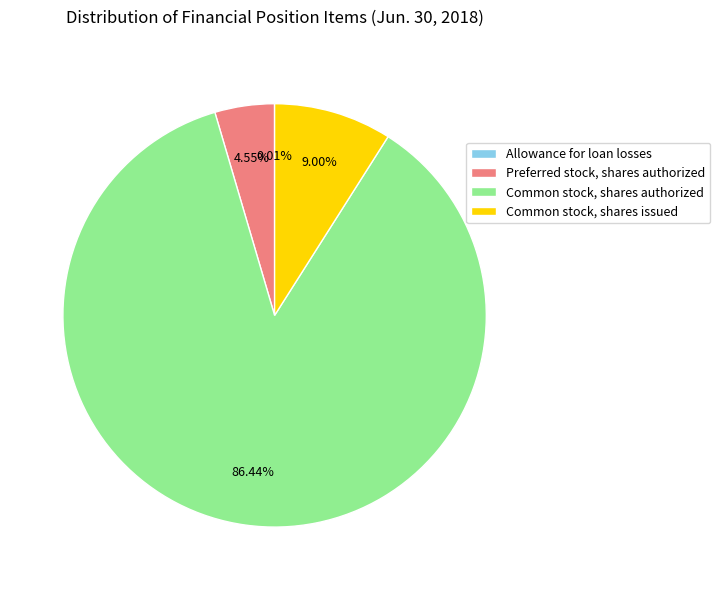

What is the largest slice in the pie chart?

Common stock, shares authorized